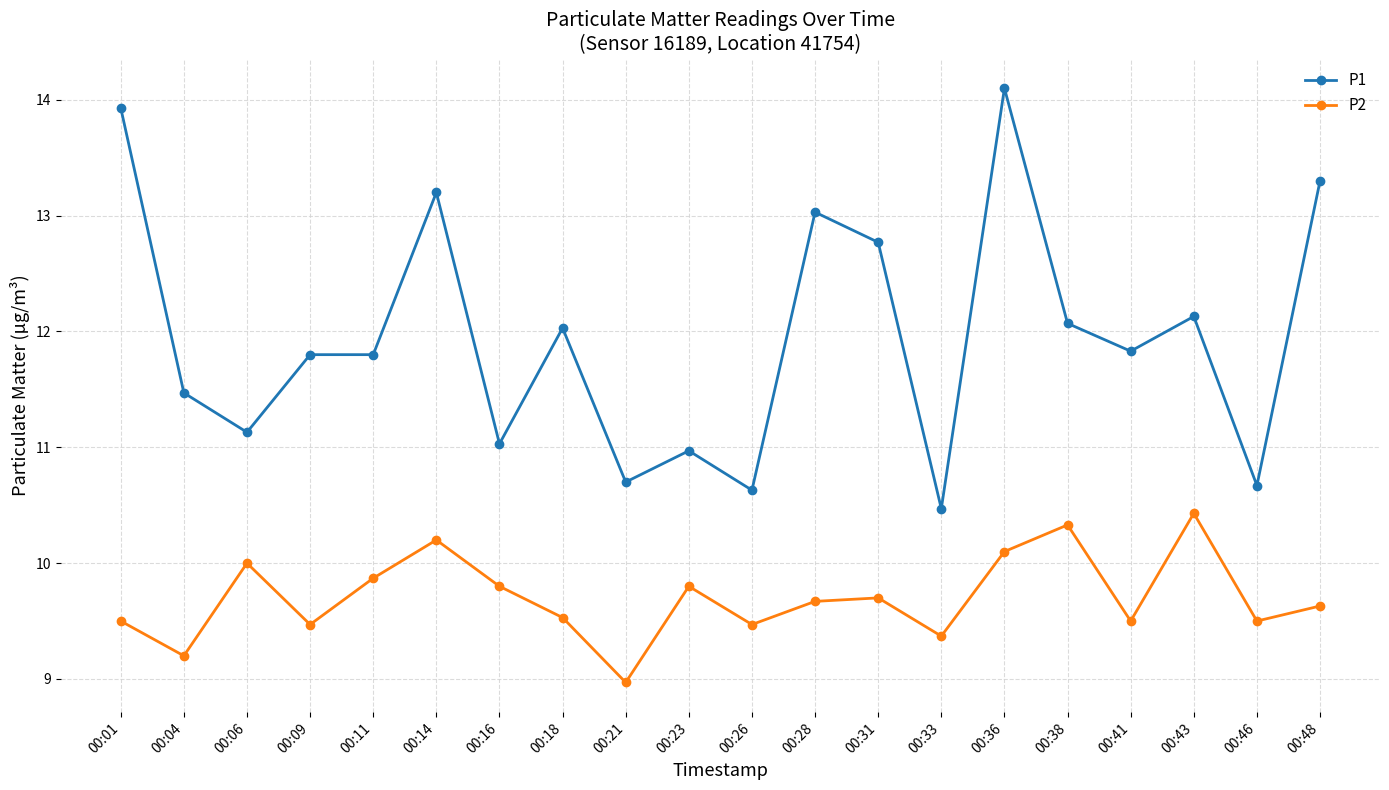

List the series in order of their overall mean, lowest first.

P2, P1